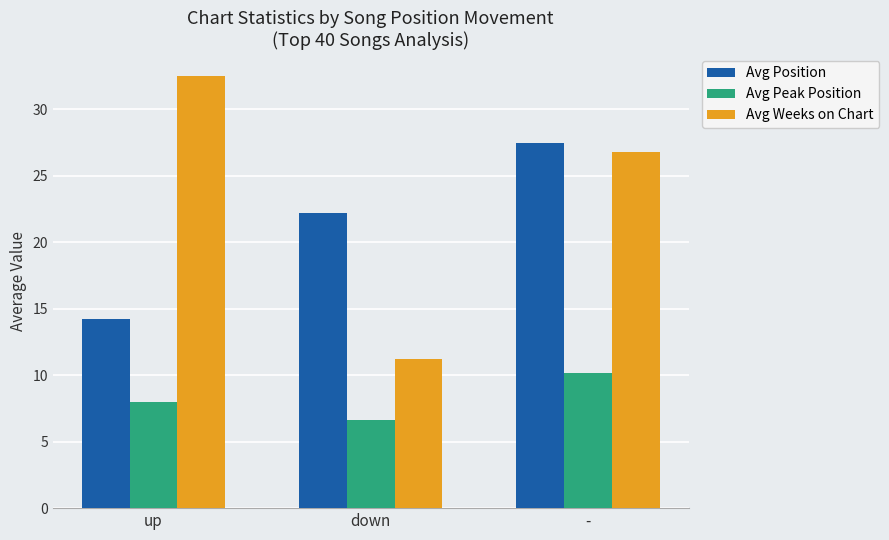

Reading right to left, transcribe all the data shown in this chart.

Avg Position: -=27.4	down=22.2	up=14.2
Avg Peak Position: -=10.2	down=6.6	up=8.0
Avg Weeks on Chart: -=26.8	down=11.2	up=32.5